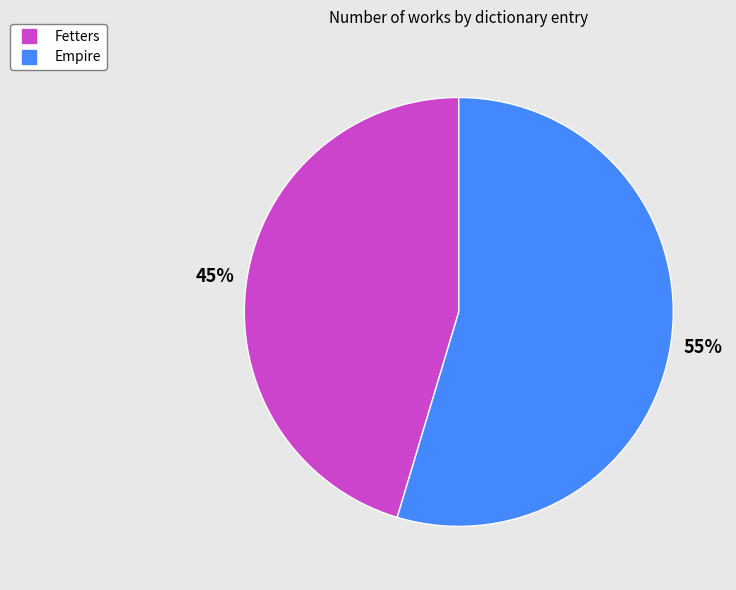

Approximately how many times larger is the value at Fetters compared to Empire?

0.8